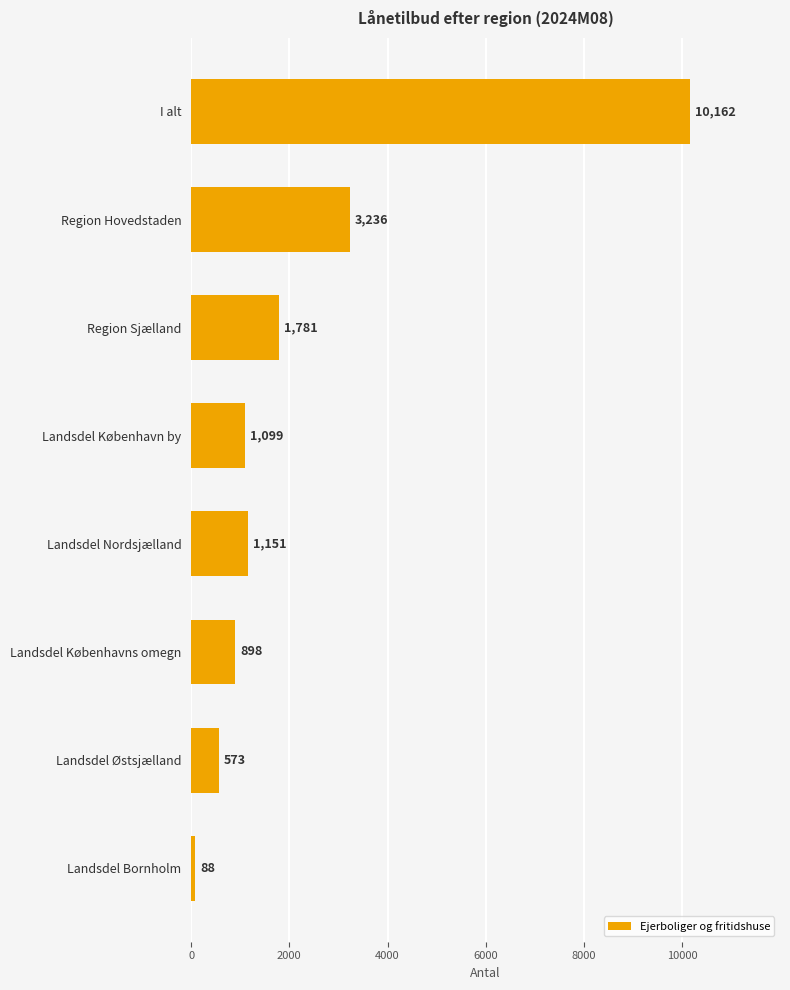

Approximately how many times larger is the value at Landsdel Nordsjælland compared to Landsdel København by?

1.0